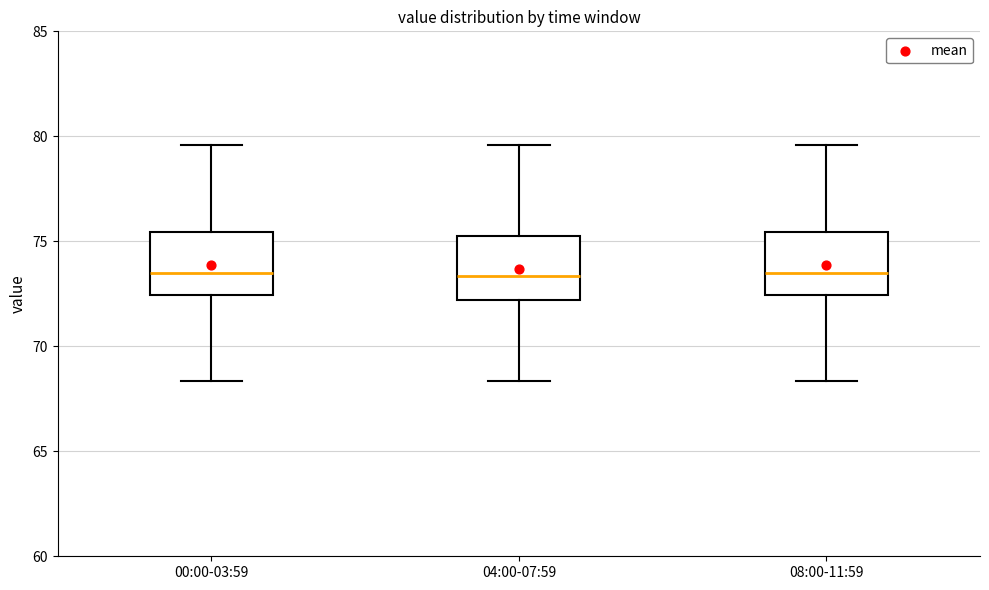

Reading left to right, transcribe this box plot: for each box, give where its median line is, the range the box spans, and where its two whiskers end, as read against the y-axis. The values are not printed on the chart, so give them approximately, as read against the axis.

00:00-03:59: median 73.5, box 72.5 to 75.5, whiskers 68.5 to 79.5
04:00-07:59: median 73.5, box 72.0 to 75.5, whiskers 68.5 to 79.5
08:00-11:59: median 73.5, box 72.5 to 75.5, whiskers 68.5 to 79.5